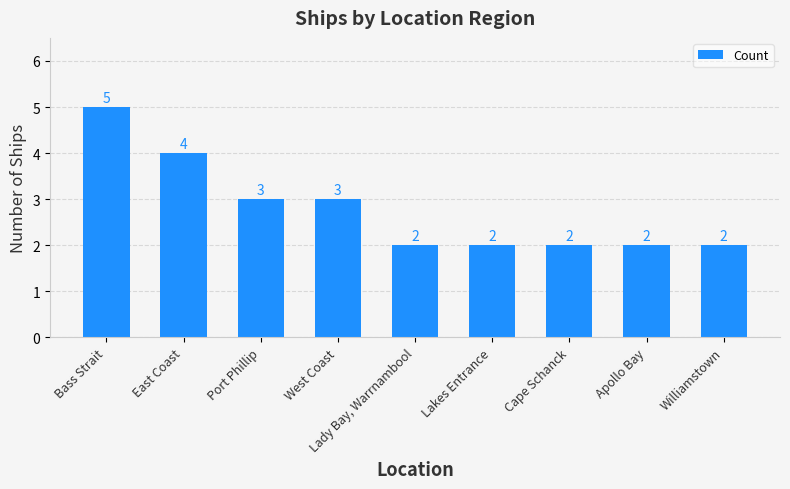

Which label corresponds to the largest value in the chart?

Bass Strait